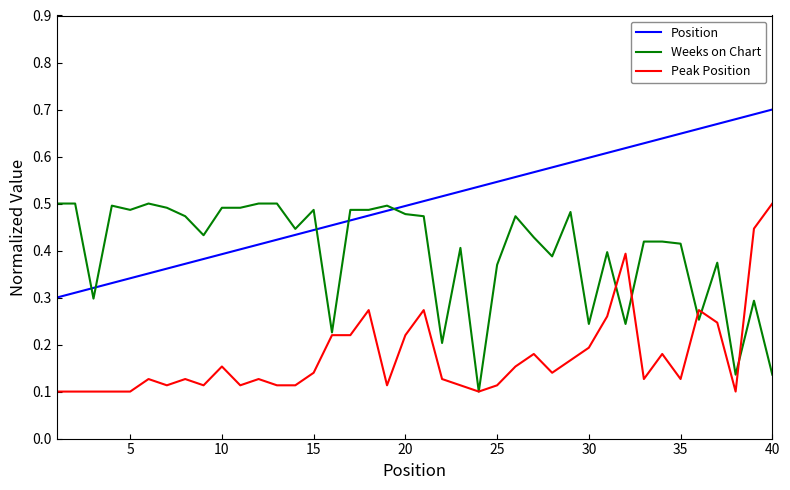

Rank the series by their average value, from highest to lowest.

Position, Weeks on Chart, Peak Position